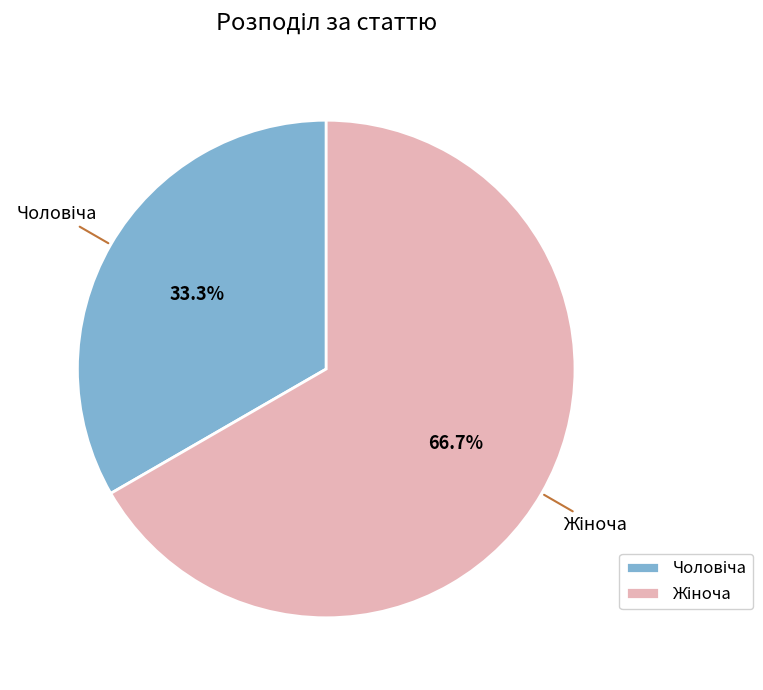

Does any single category account for the majority?

Yes